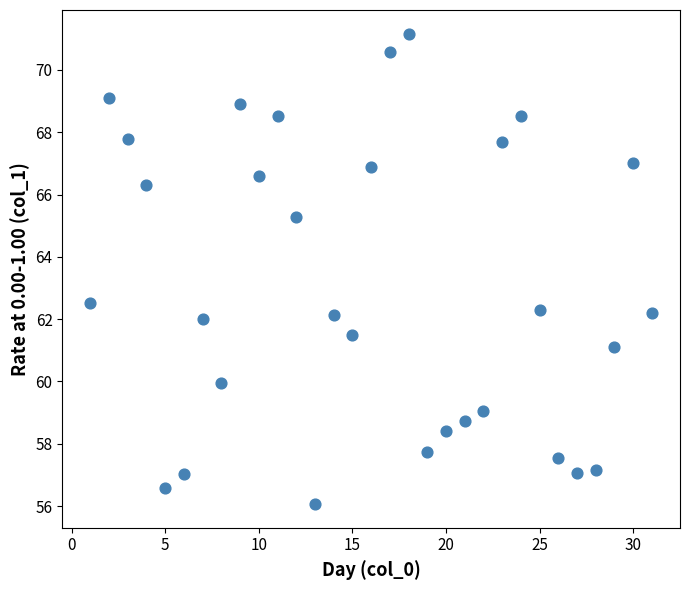

What is the range of Y values (max minus min)?

15.1